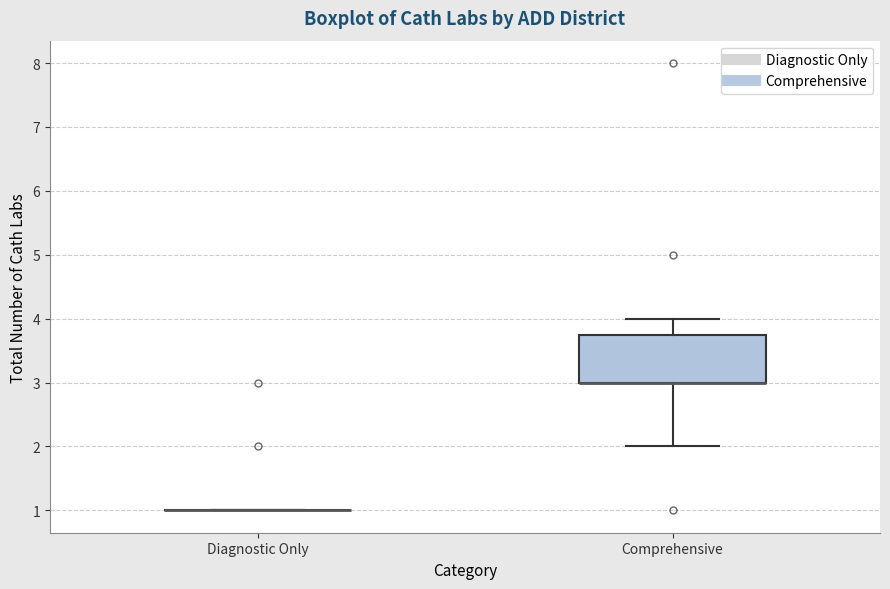

Reading left to right, read every box against the y-axis: the position of its median line, the range the box covers, and the ends of its whiskers. The values are not printed on the chart, so give them approximately, as read against the axis.

Diagnostic Only: box collapsed to a line at 1.0, whiskers 1.0 to 1.0
Comprehensive: median 3.0 (drawn on the box's lower edge), box 3.0 to 3.8, whiskers 2.0 to 4.0